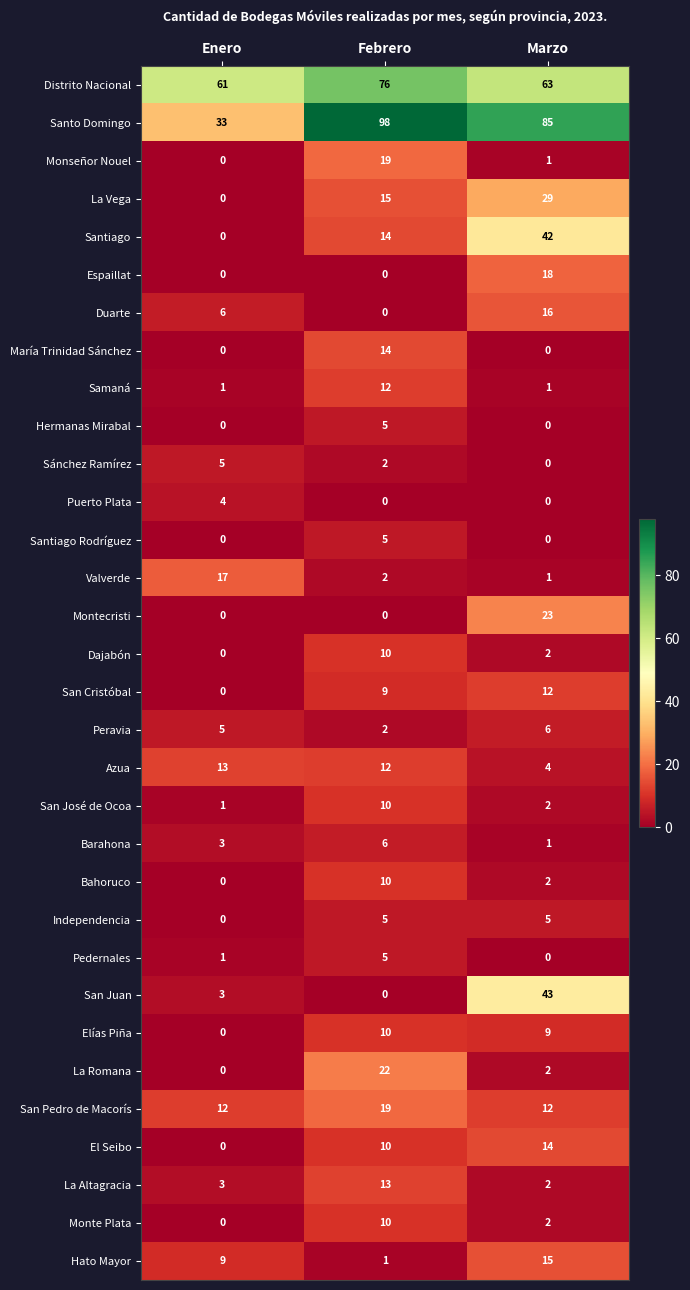

The value of Puerto Plata at Enero is 7. True or false?

False